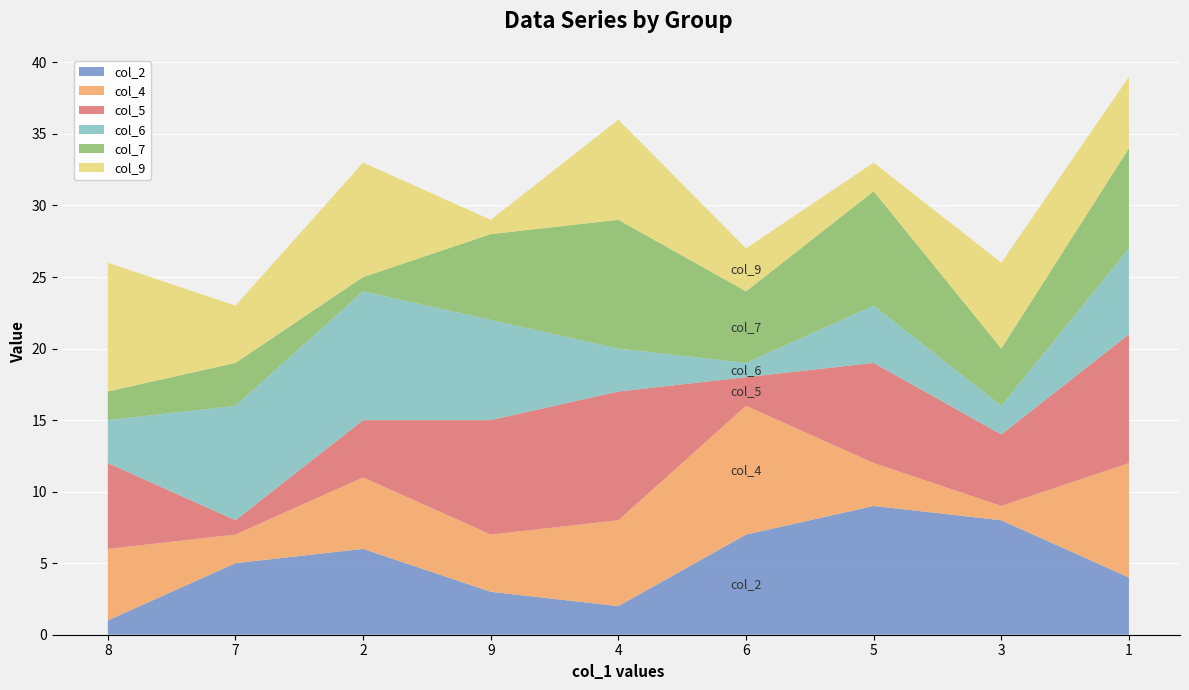

Reading right to left, list all the values displayed in this chart.

col_2: 4	8	9	7	2	3	6	5	1
col_4: 8	1	3	9	6	4	5	2	5
col_5: 9	5	7	2	9	8	4	1	6
col_6: 6	2	4	1	3	7	9	8	3
col_7: 7	4	8	5	9	6	1	3	2
col_9: 5	6	2	3	7	1	8	4	9